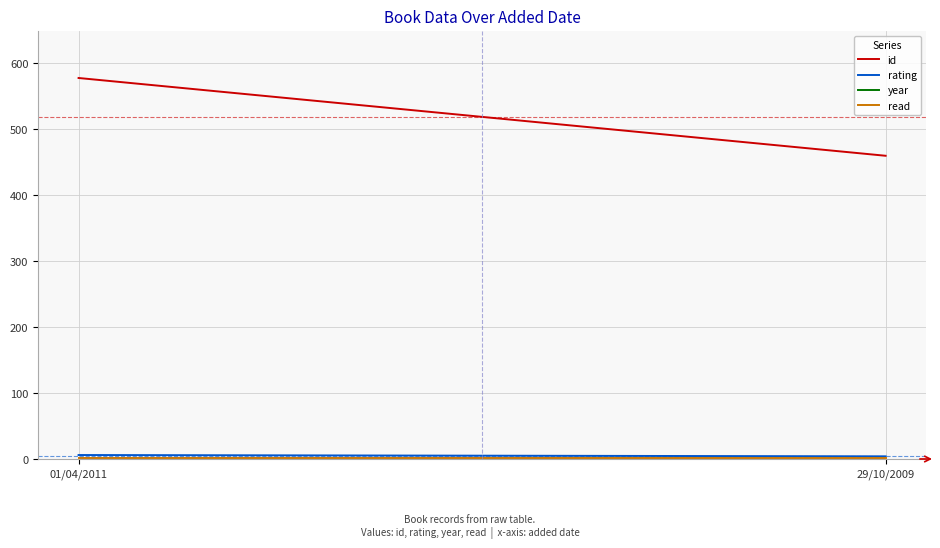

What are all the series names shown in the legend?

id, rating, year, read